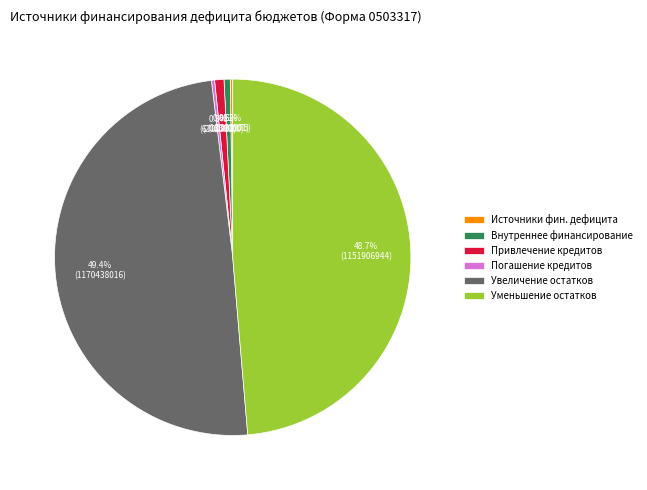

Combined, do Внутреннее финансирование and Привлечение кредитов account for over 50%?

No